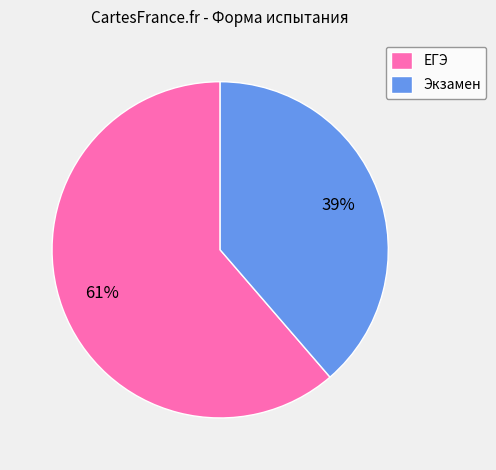

What percentage is the Экзамен slice, to the nearest percent?

39%